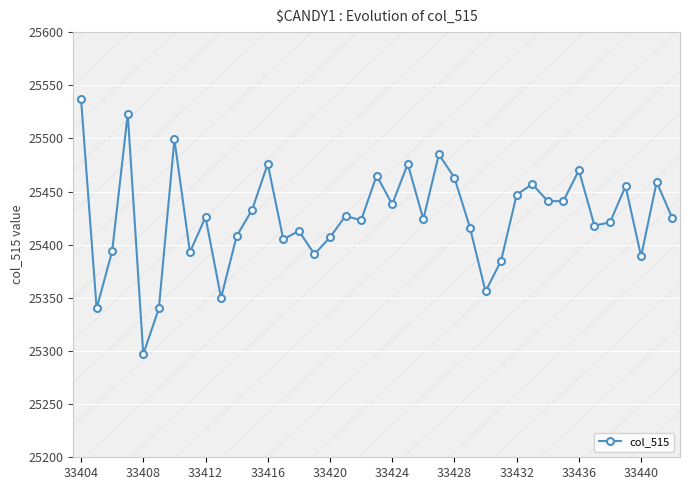

True or false: there are more than 1 points higher than both neighbors.

True